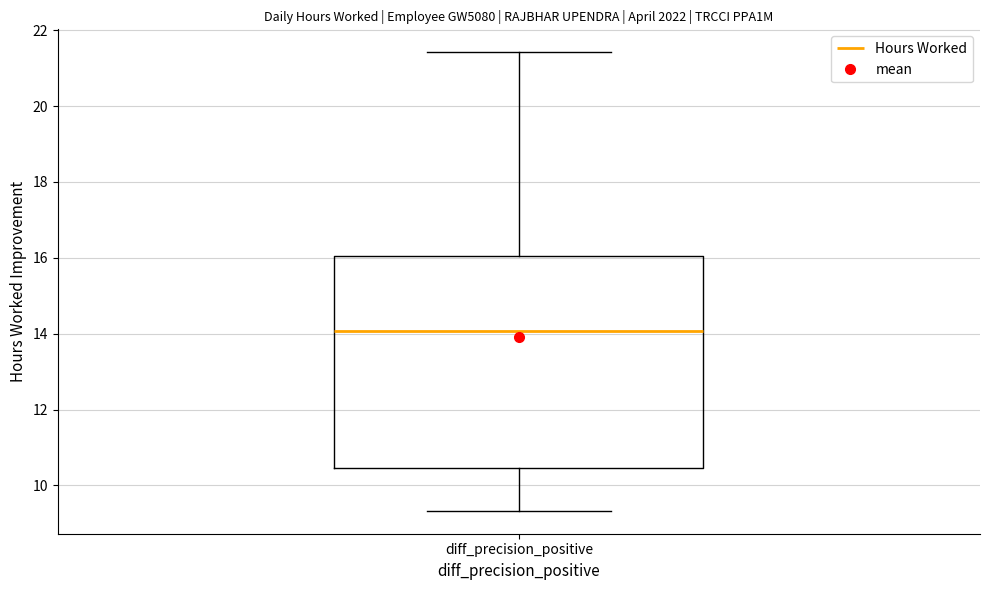

Where does the median line of the box for diff_precision_positive sit on the y-axis? The values are not printed on the chart, so give them approximately, as read against the axis.

14.0